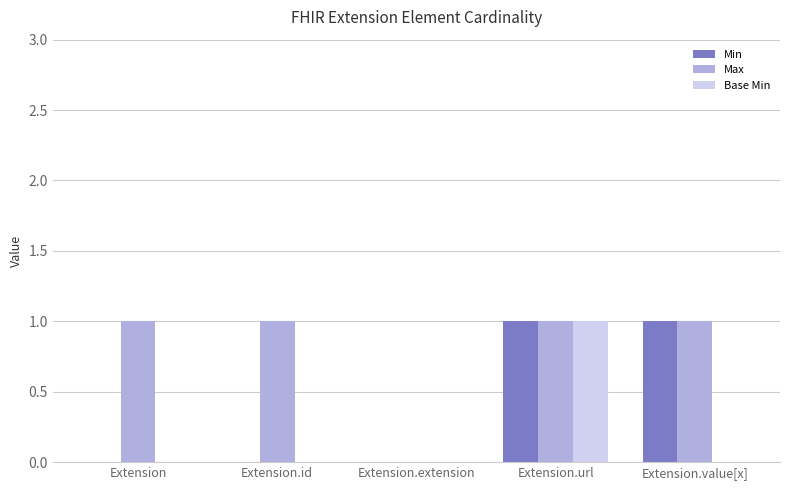

Reading left to right, list all the values displayed in this chart.

Min: Extension=0	Extension.id=0	Extension.extension=0	Extension.url=1	Extension.value[x]=1
Max: Extension=1	Extension.id=1	Extension.extension=0	Extension.url=1	Extension.value[x]=1
Base Min: Extension=0	Extension.id=0	Extension.extension=0	Extension.url=1	Extension.value[x]=0